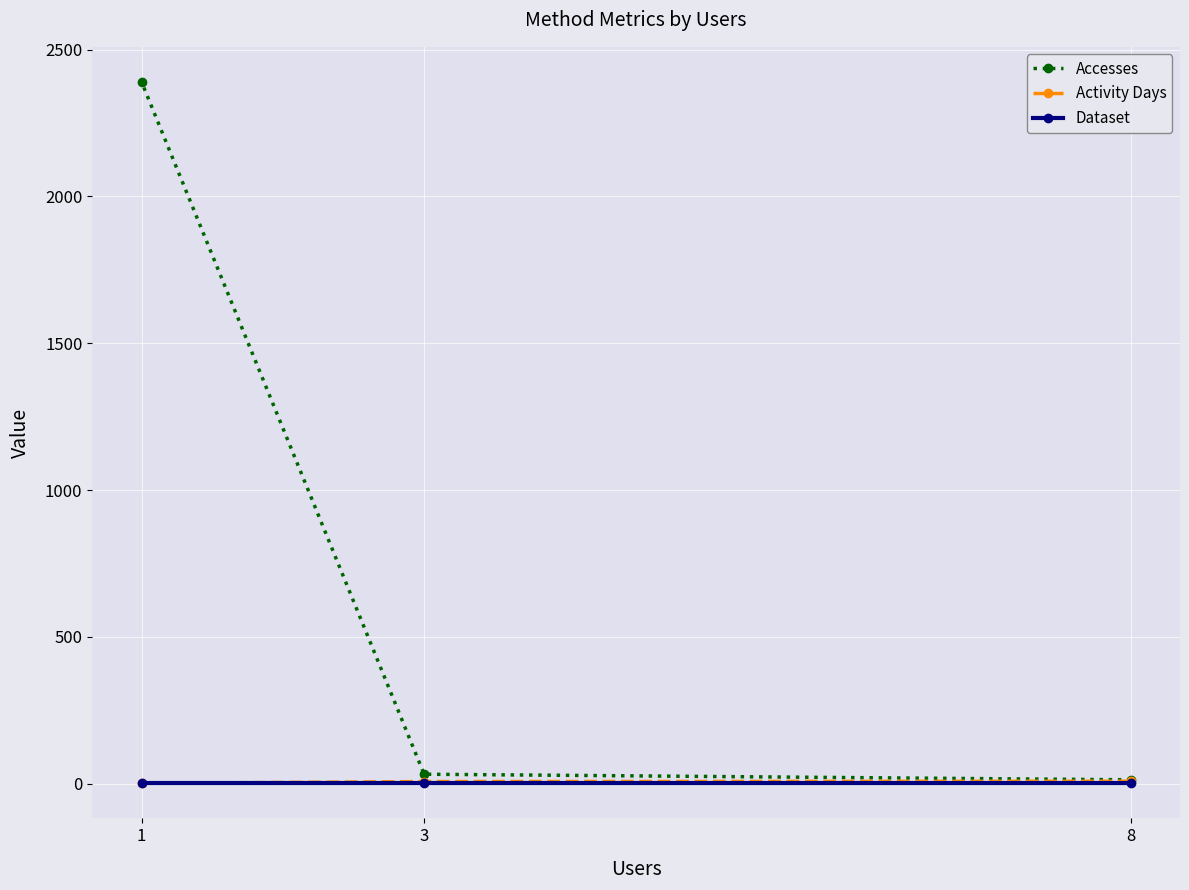

At how many categories does at least one series exceed 1421?

1